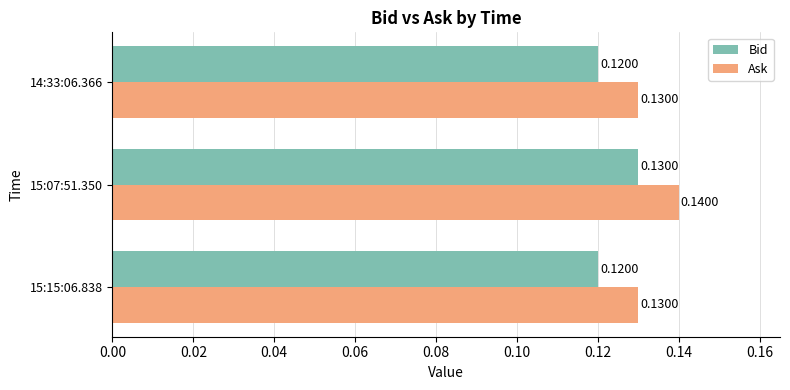

How many series are shown in this chart?

2